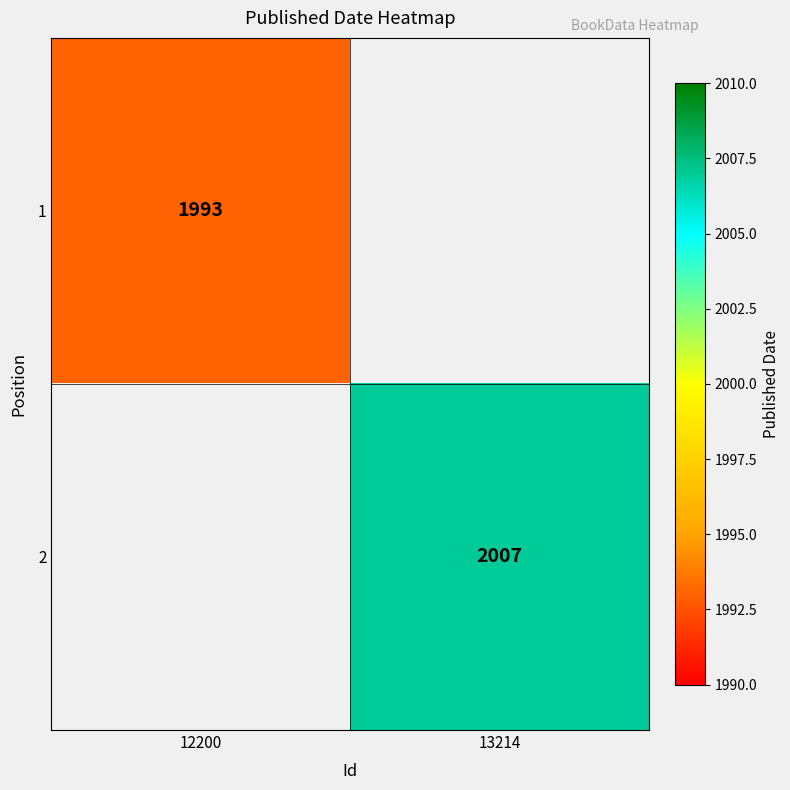

The 1 series shows 1993 at 12200. True or false?

True